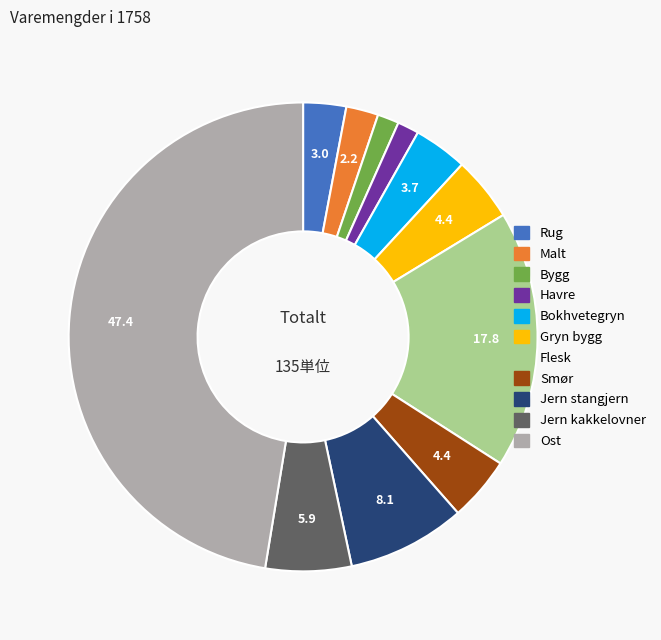

What is the largest slice in the pie chart?

Ost